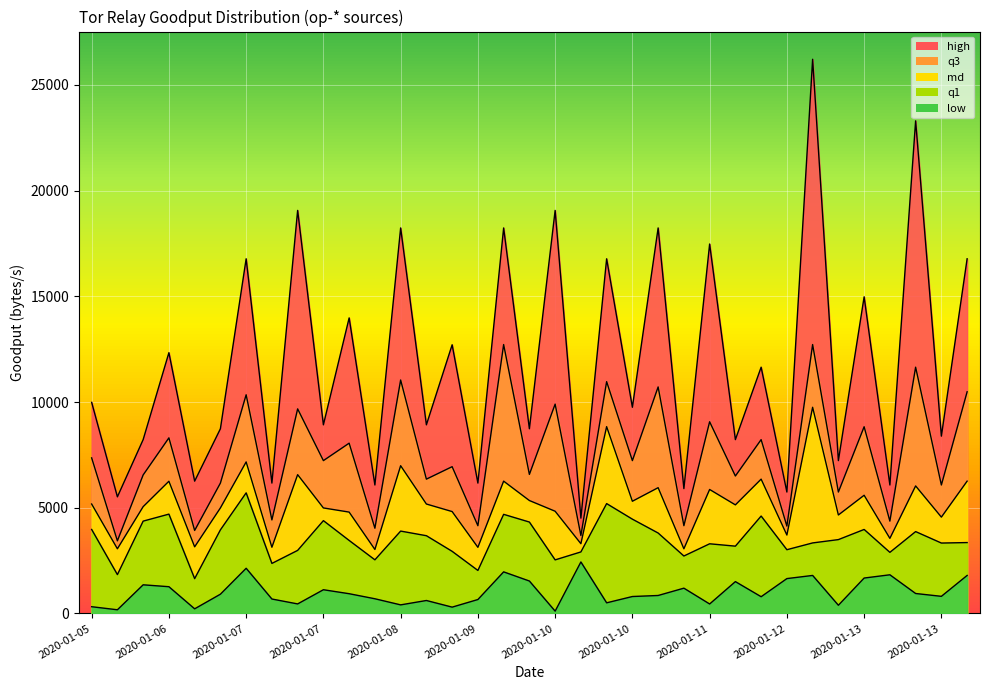

Which has a higher value, 2020-01-05 or 2020-01-11?

2020-01-11